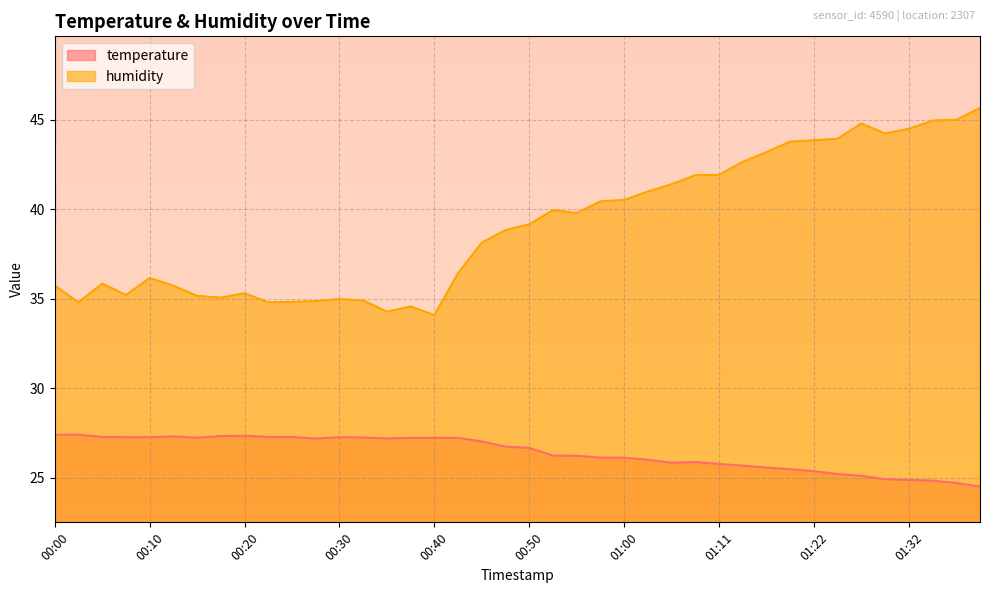

Does the chart display data point markers on the line(s)?

No